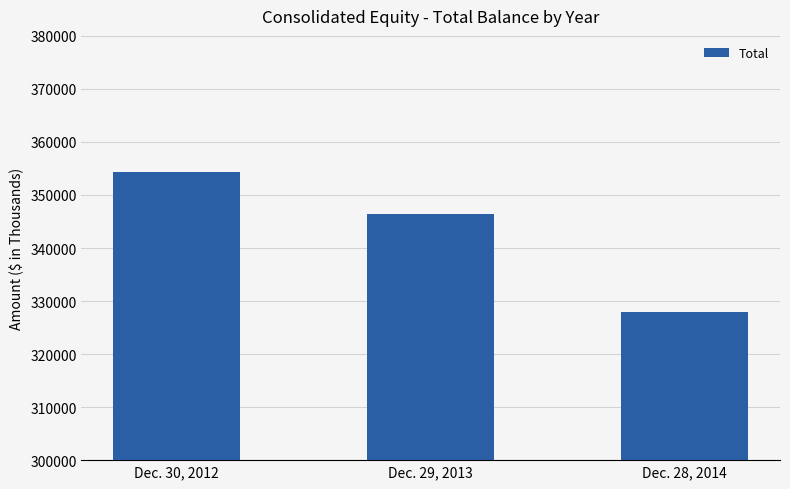

Reading left to right, transcribe all the data shown in this chart.

Dec. 30, 2012=354309	Dec. 29, 2013=346325	Dec. 28, 2014=327931